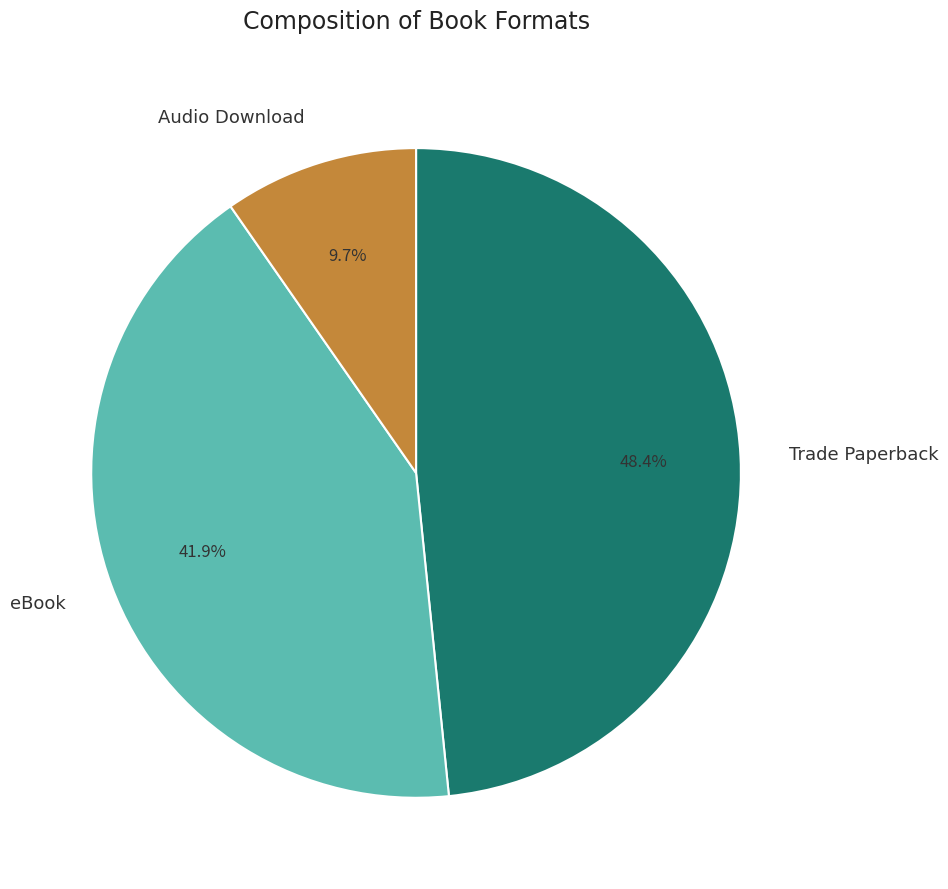

Is it true that Audio Download is 17% of the pie?

False